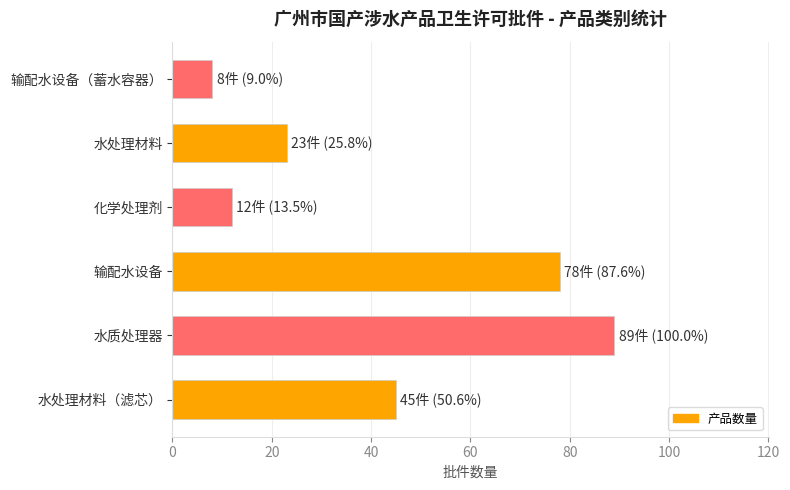

Rank the categories by value from lowest to highest.

输配水设备（蓄水容器）, 化学处理剂, 水处理材料, 水处理材料（滤芯）, 输配水设备, 水质处理器